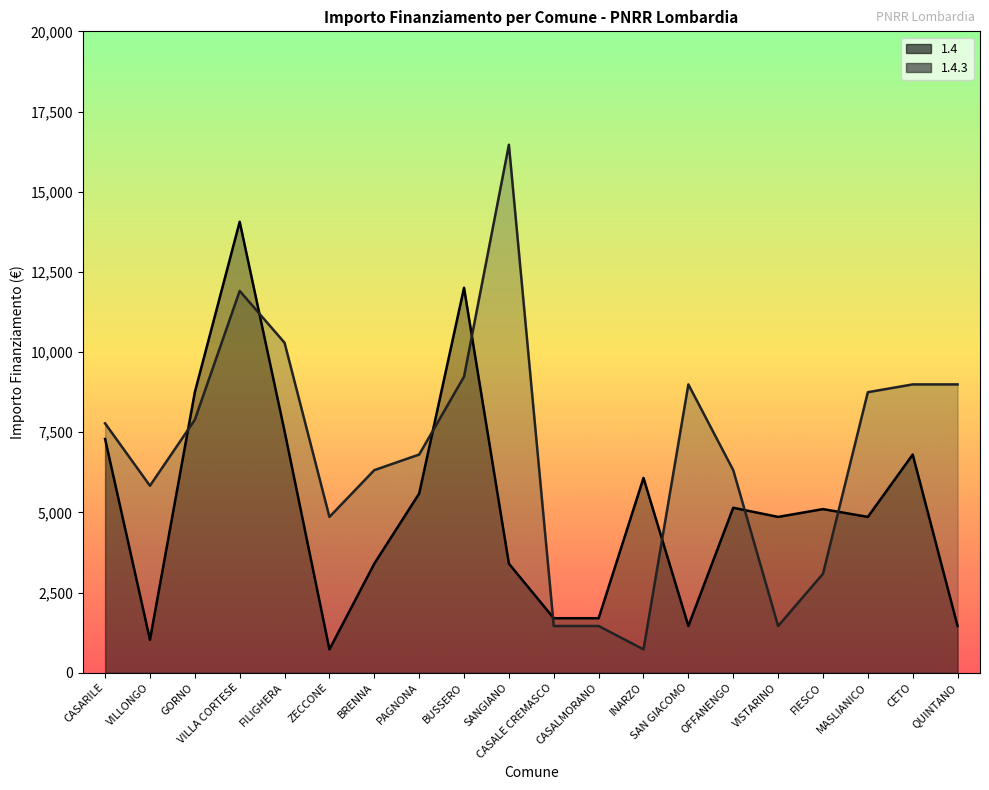

How many intersections are there between 1.4 and 1.4.3?

8